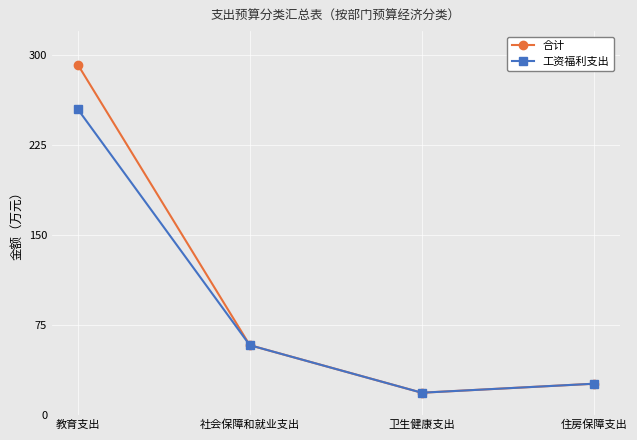

Reading left to right, transcribe all the data shown in this chart.

合计: 教育支出=292.0	社会保障和就业支出=57.9	卫生健康支出=18.2	住房保障支出=25.7
工资福利支出: 教育支出=254.8	社会保障和就业支出=57.9	卫生健康支出=18.2	住房保障支出=25.7